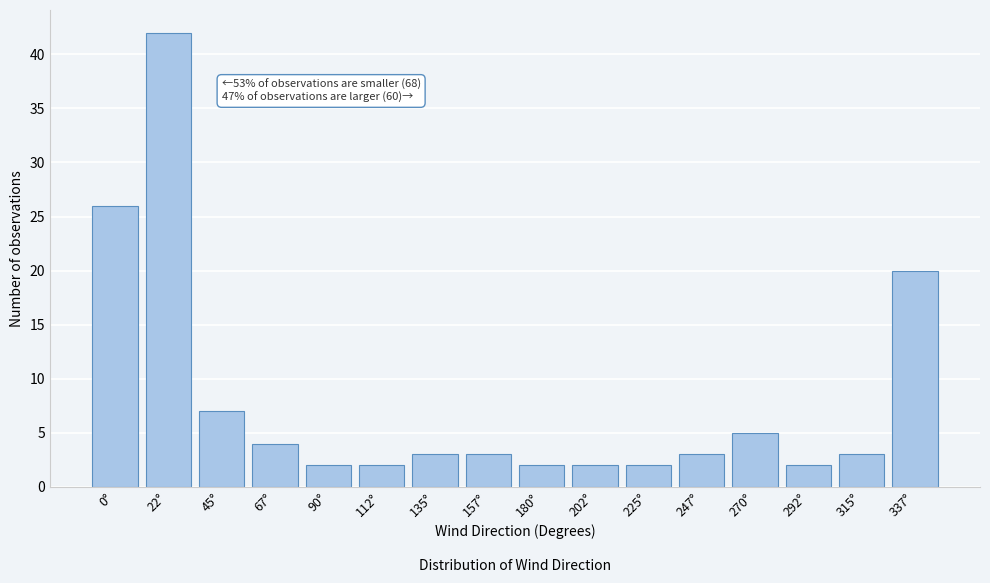

Reading left to right, transcribe all the data shown in this chart.

0°=26	22°=42	45°=7	67°=4	90°=2	112°=2	135°=3	157°=3	180°=2	202°=2	225°=2	247°=3	270°=5	292°=2	315°=3	337°=20